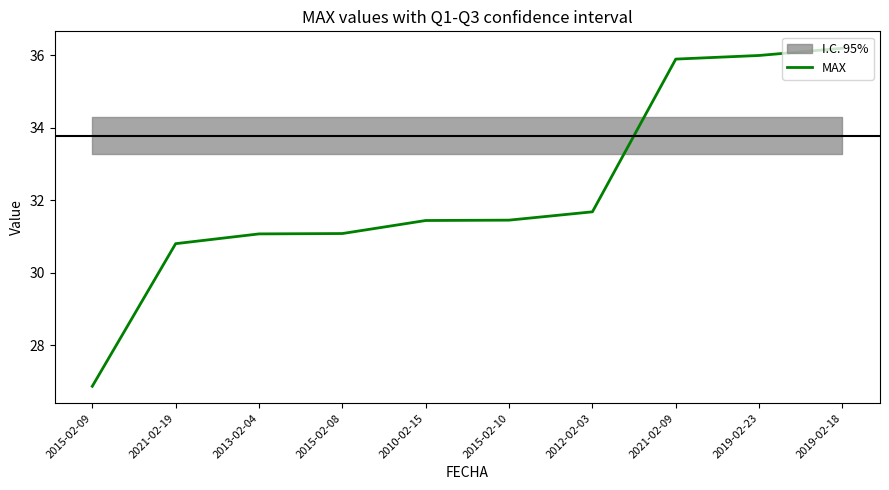

At which label does the data first exceed 31?

2013-02-04